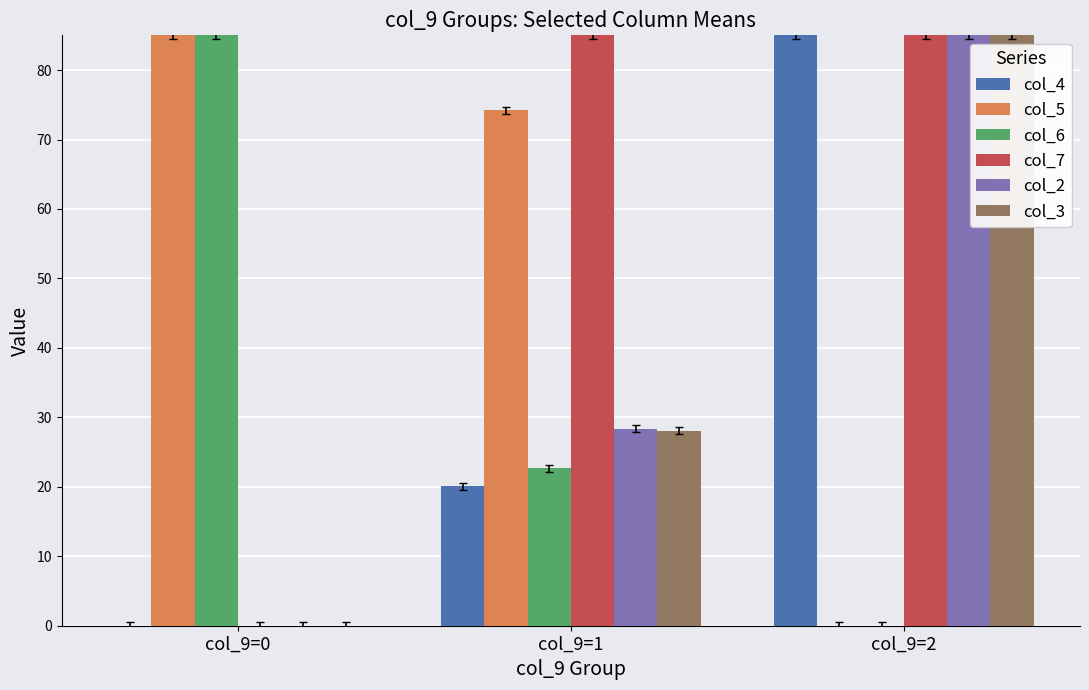

How many col_6 values are between 0 and 85?

3